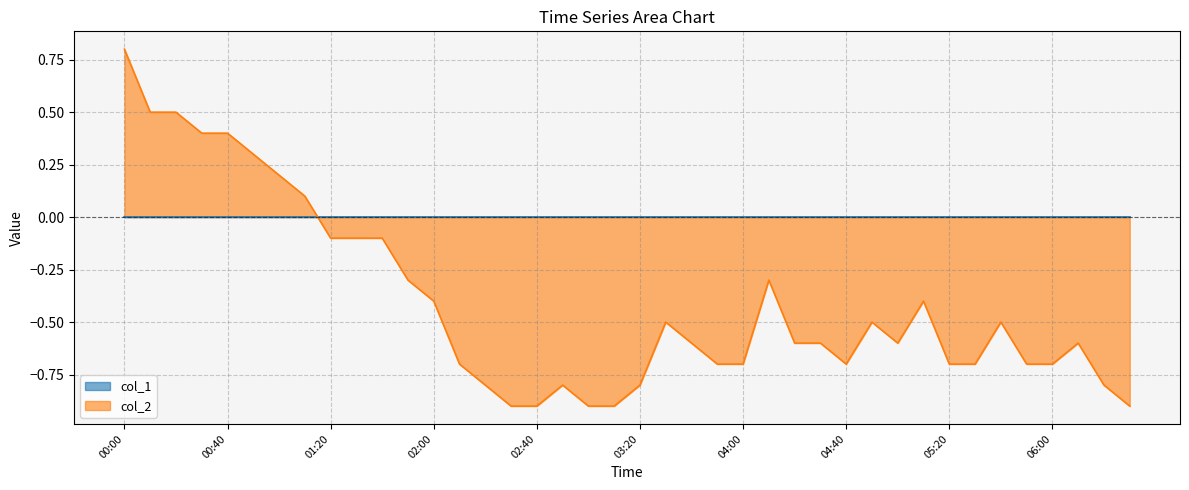

The value at 04:20 is -0.6. True or false?

True